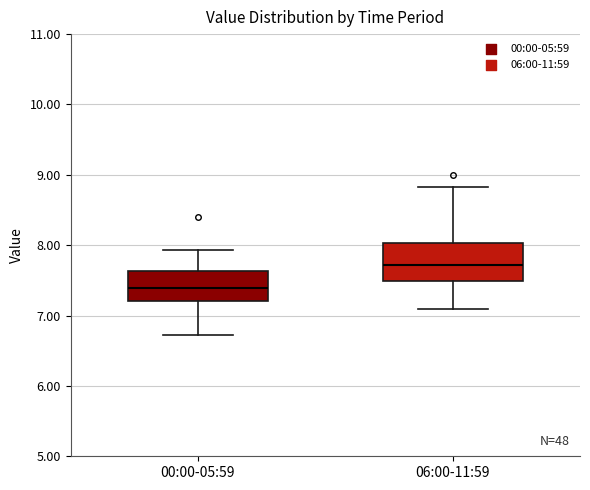

Reading left to right, transcribe this box plot: for each box, give where its median line is, the range the box spans, and where its two whiskers end, as read against the y-axis. The values are not printed on the chart, so give them approximately, as read against the axis.

00:00-05:59: median 7.4, box 7.2 to 7.6, whiskers 6.7 to 7.9
06:00-11:59: median 7.7, box 7.5 to 8.0, whiskers 7.1 to 8.8